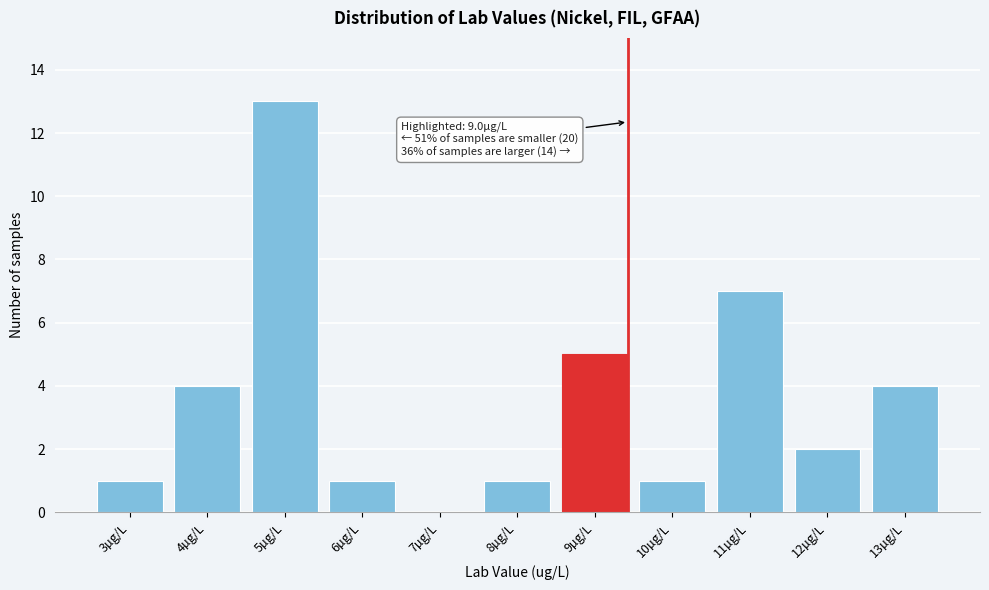

Reading left to right, what are all the values shown in this chart?

3µg/L=1	4µg/L=4	5µg/L=13	6µg/L=1	7µg/L=0	8µg/L=1	9µg/L=5	10µg/L=1	11µg/L=7	12µg/L=2	13µg/L=4